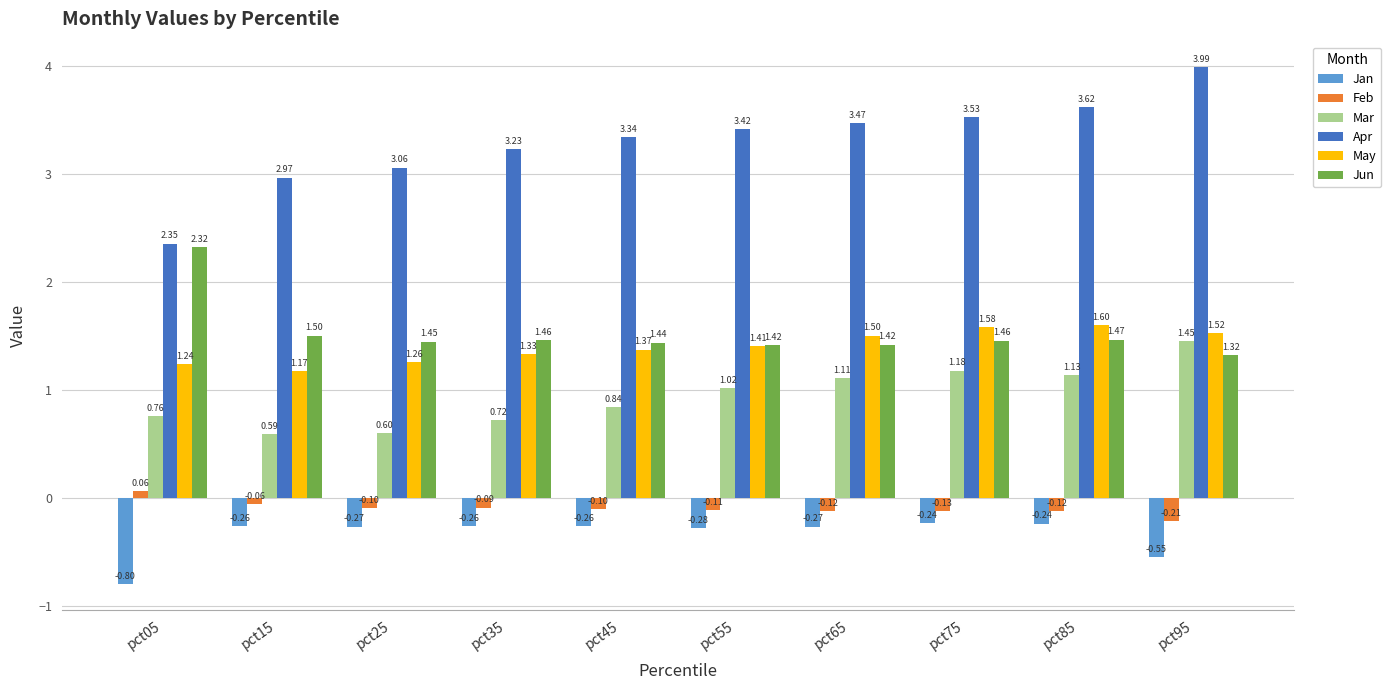

Rank the series at pct95 from highest to lowest value.

Apr, May, Mar, Jun, Feb, Jan